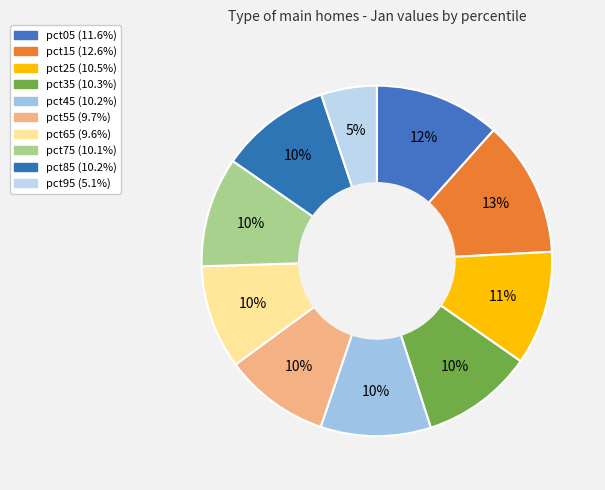

Is the sum of pct05 and pct55 greater than half?

No